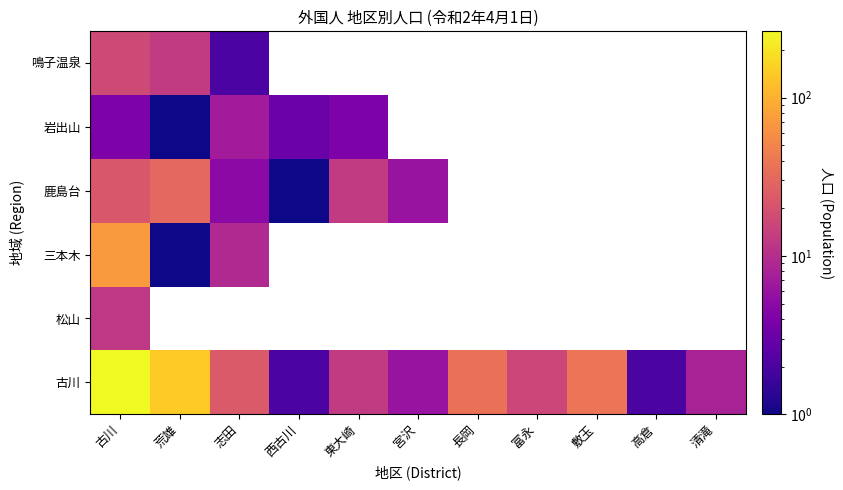

At how many categories does at least one series exceed 244?

1